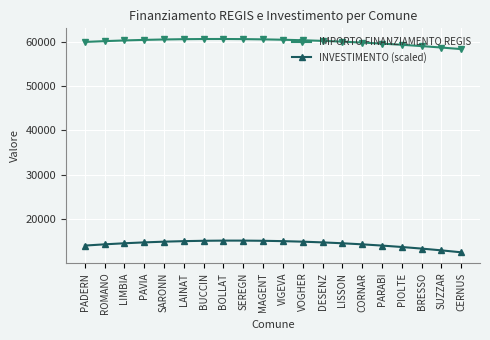

The IMPORTO FINANZIAMENTO REGIS series shows 60431 at PAVIA. True or false?

True